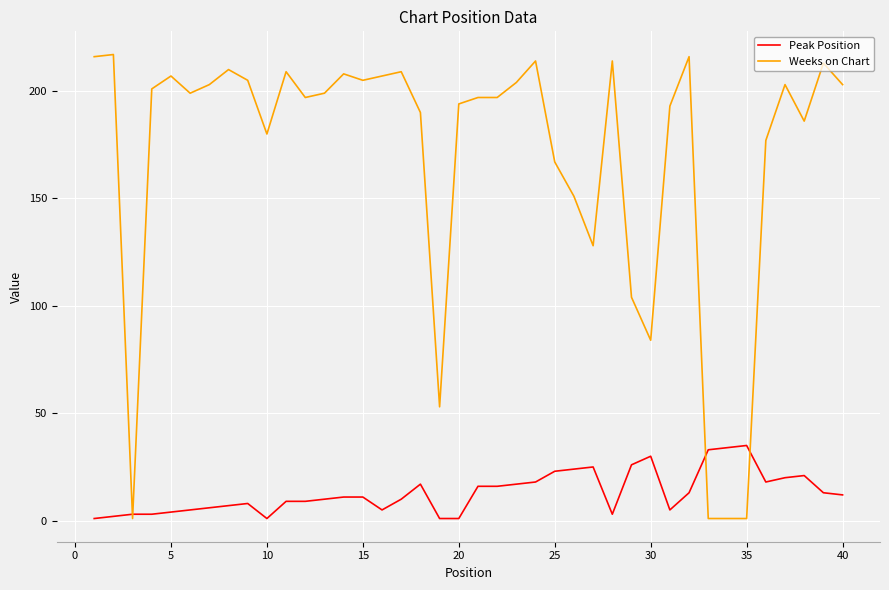

What is the maximum value shown in the chart?

217